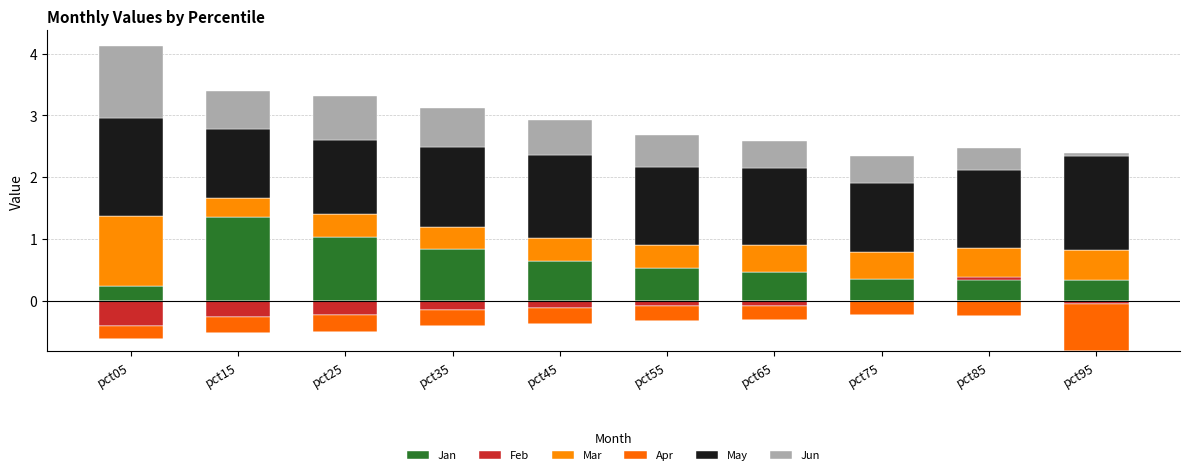

Which series has the largest range (max minus min)?

Jan